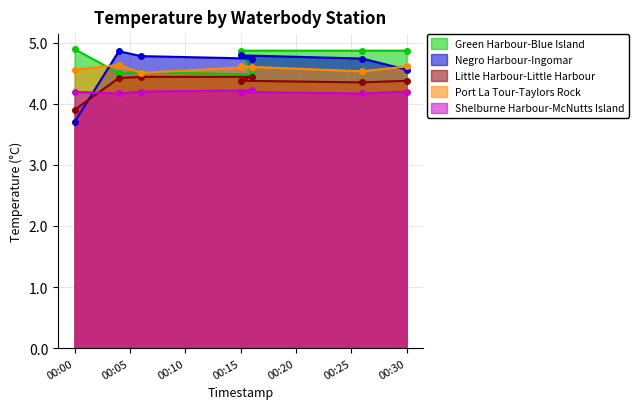

What is the minimum value for Shelburne Harbour-McNutts Island?

4.2